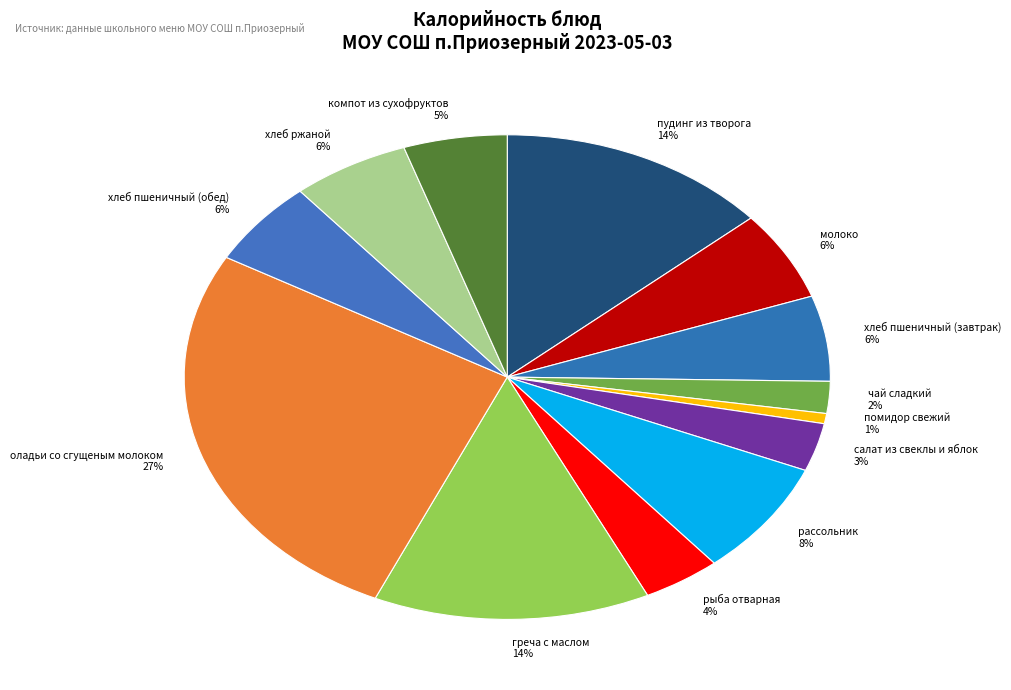

To the nearest percent, what portion does чай сладкий represent?

2%